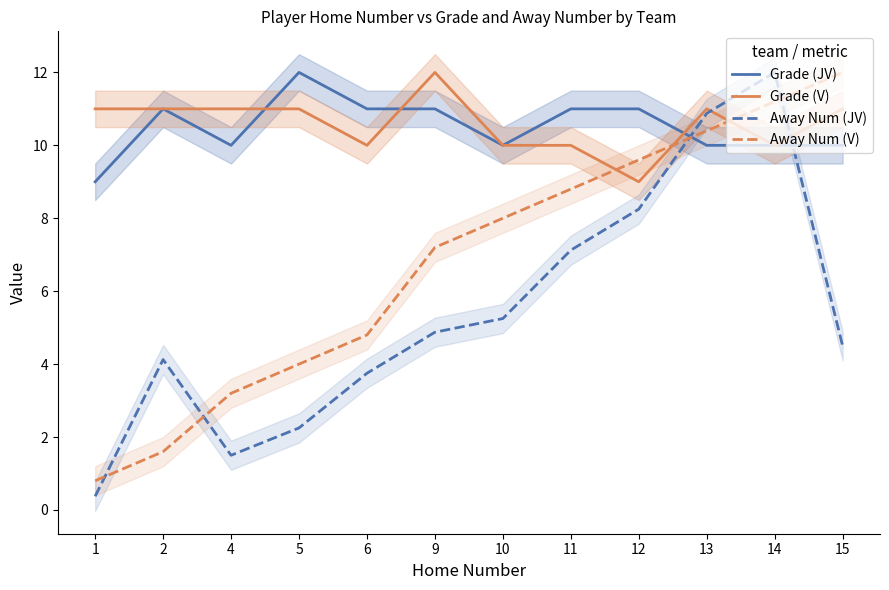

At which category is the sum across all series the highest?

14